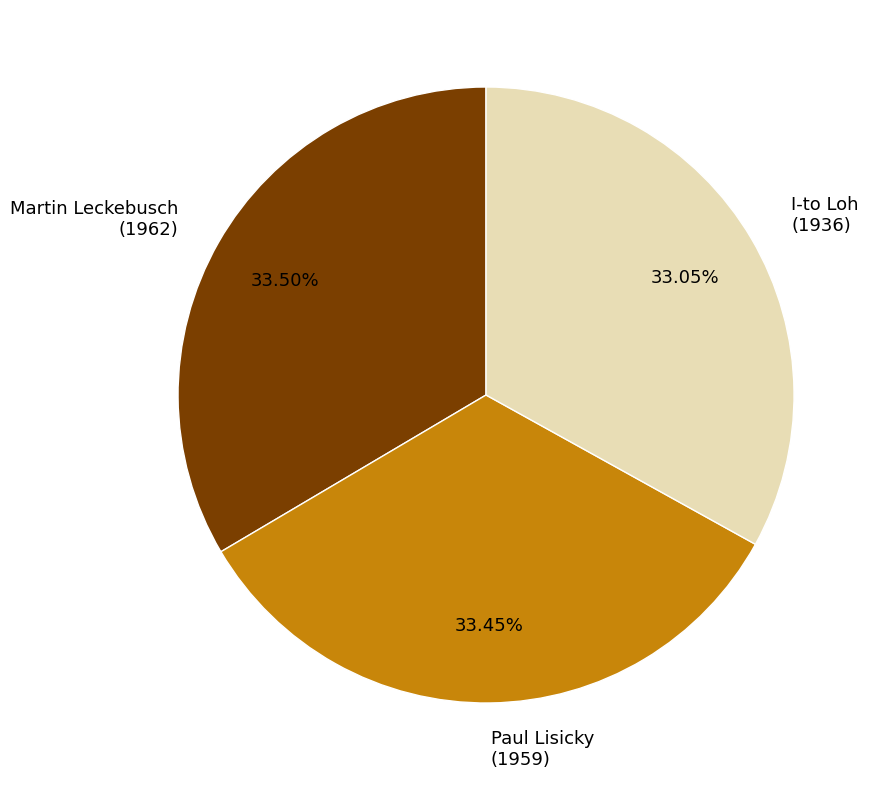

How much of the chart is everything except Martin Leckebusch?

66.5%